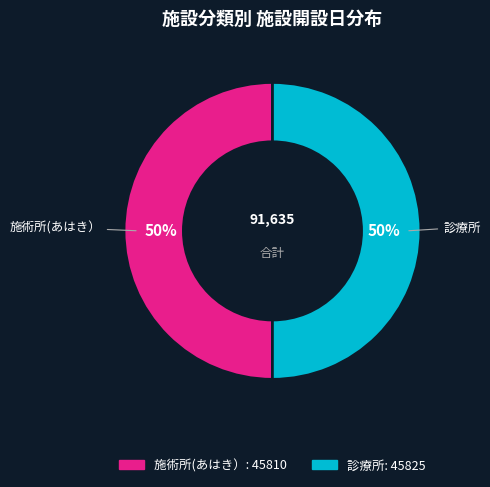

True or false: 施術所(あはき） accounts for 65% of the total.

False